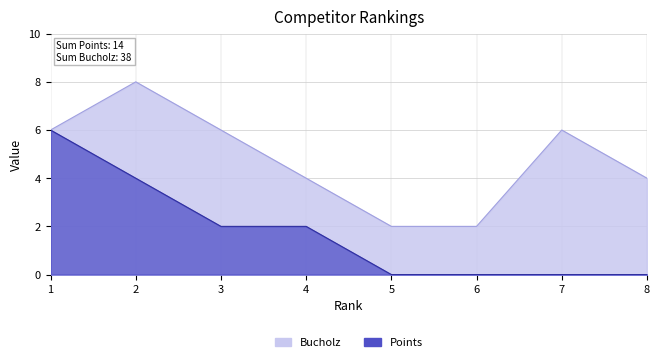

List the series in order of their overall mean, highest first.

Bucholz, Points